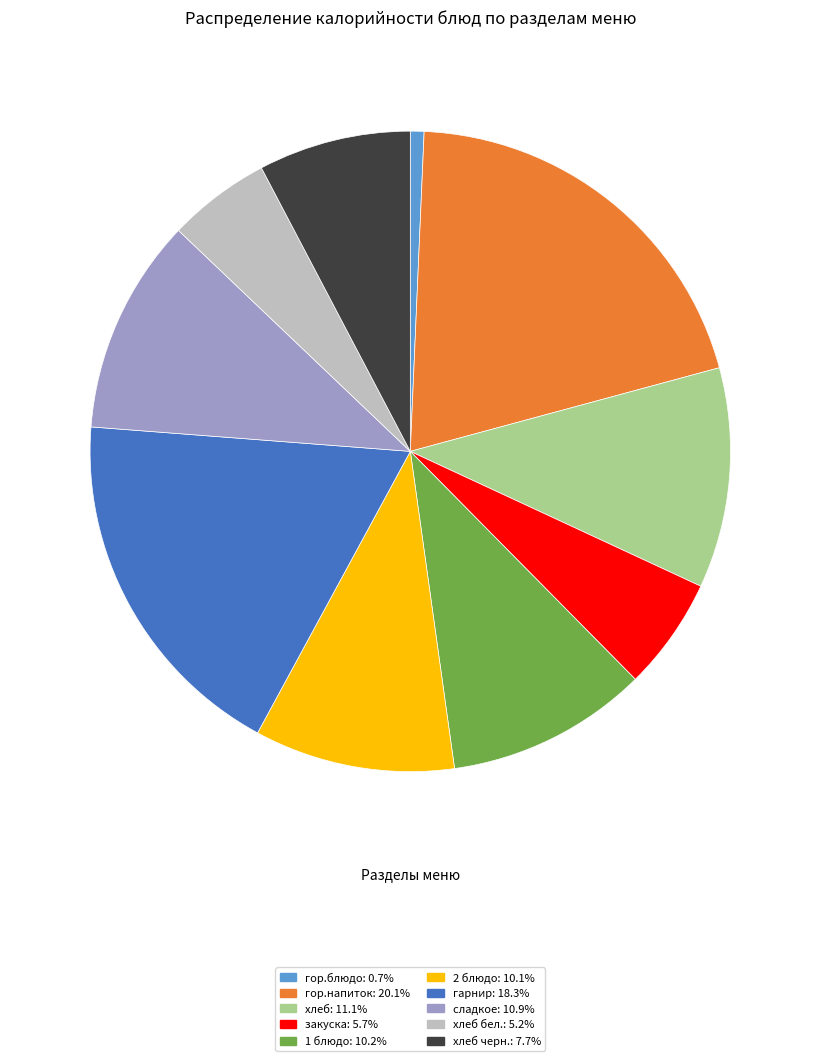

Does сладкое: 10.9% account for over 50% of the chart?

No